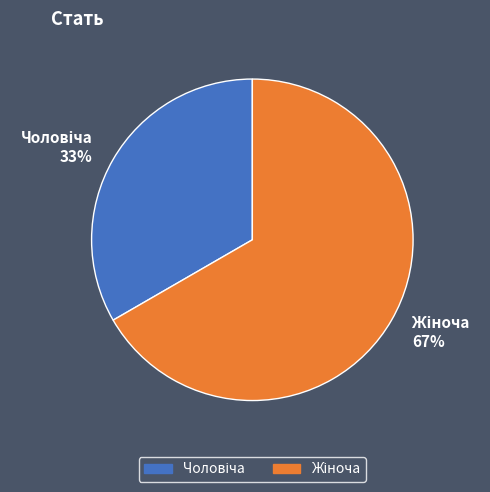

To the nearest percent, what is the average slice percentage?

50%